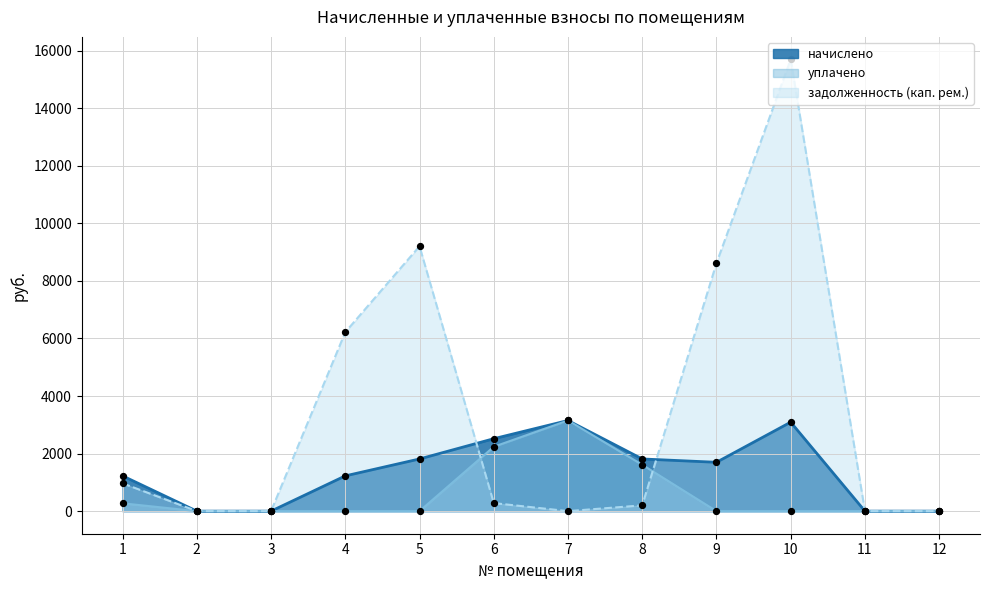

What is the total value across all series at 7?

6299.5